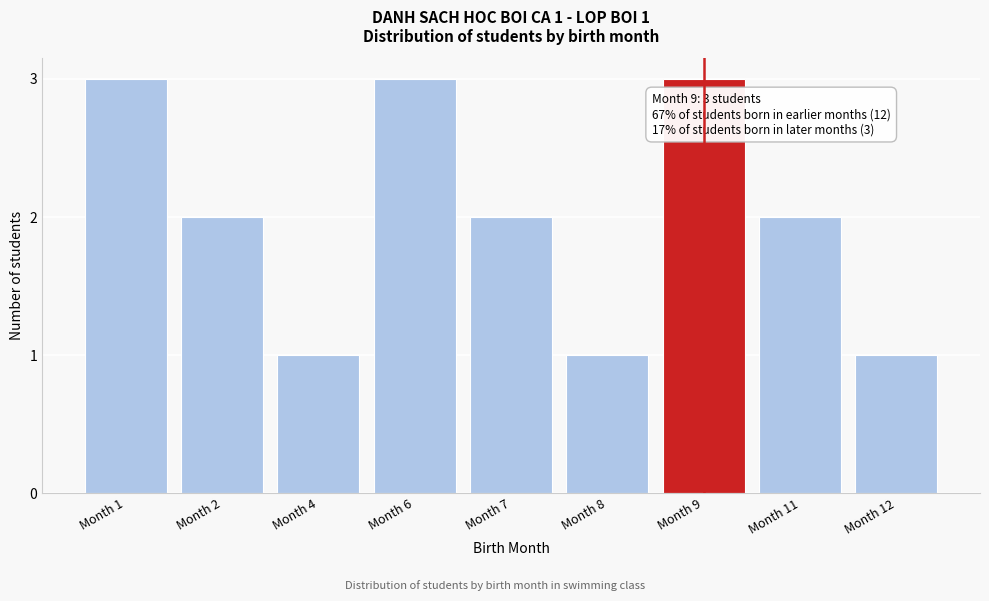

Reading right to left, list all the values displayed in this chart.

1	2	3	1	2	3	1	2	3